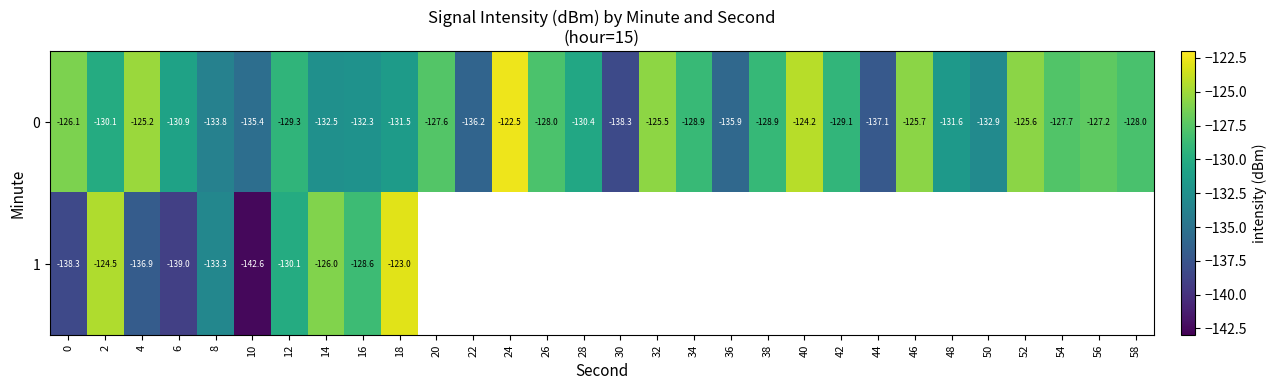

Is it true that 0 equals -194.3 at 22?

False